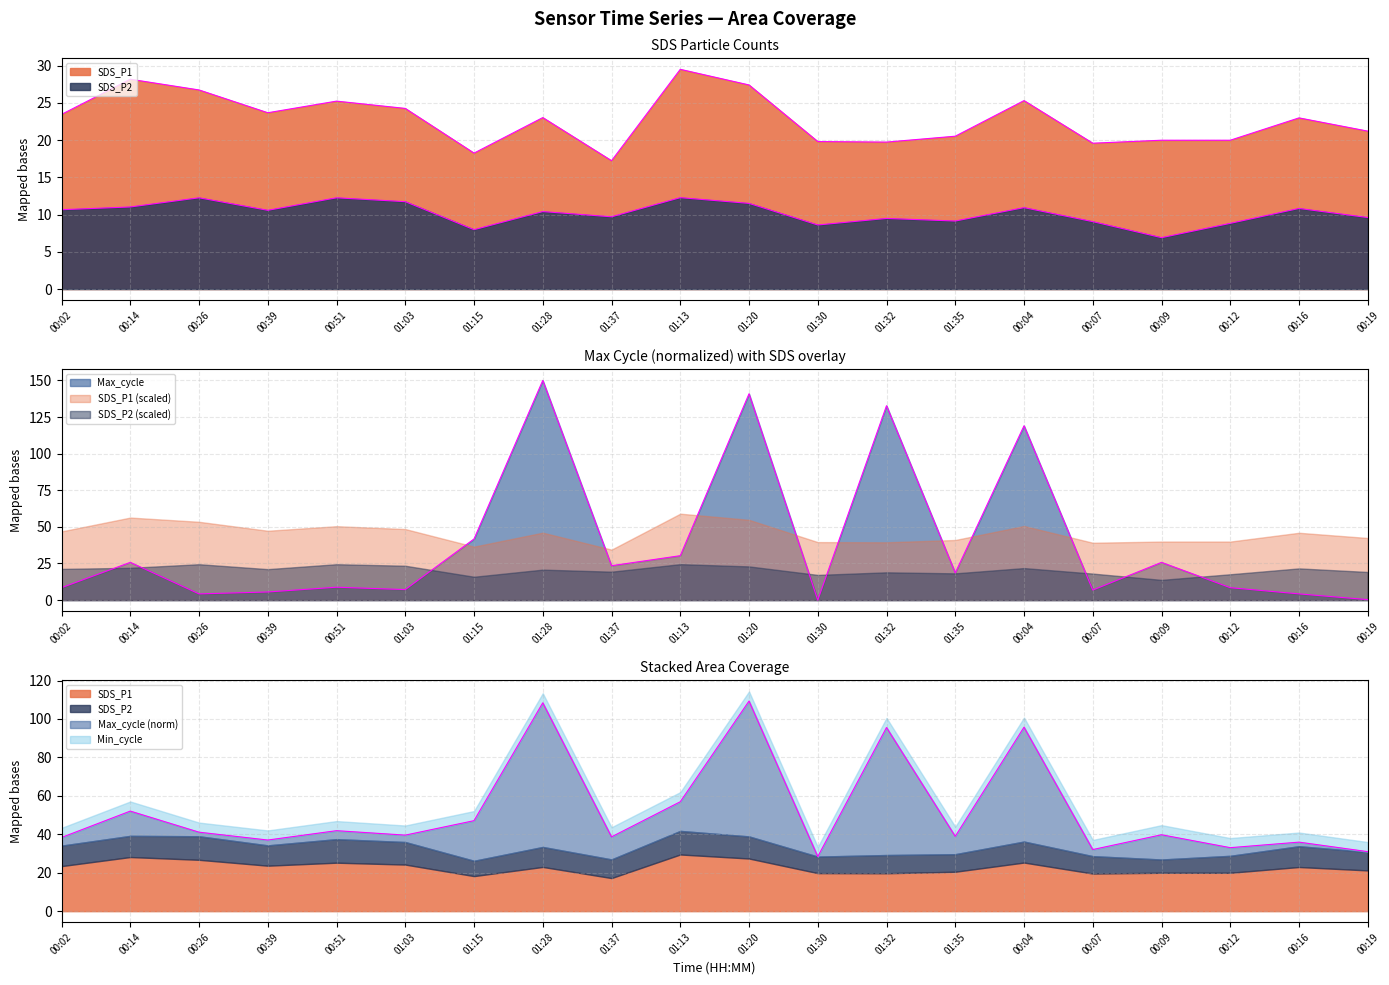

What value does the SDS_P2 series have at 00:51?

12.2